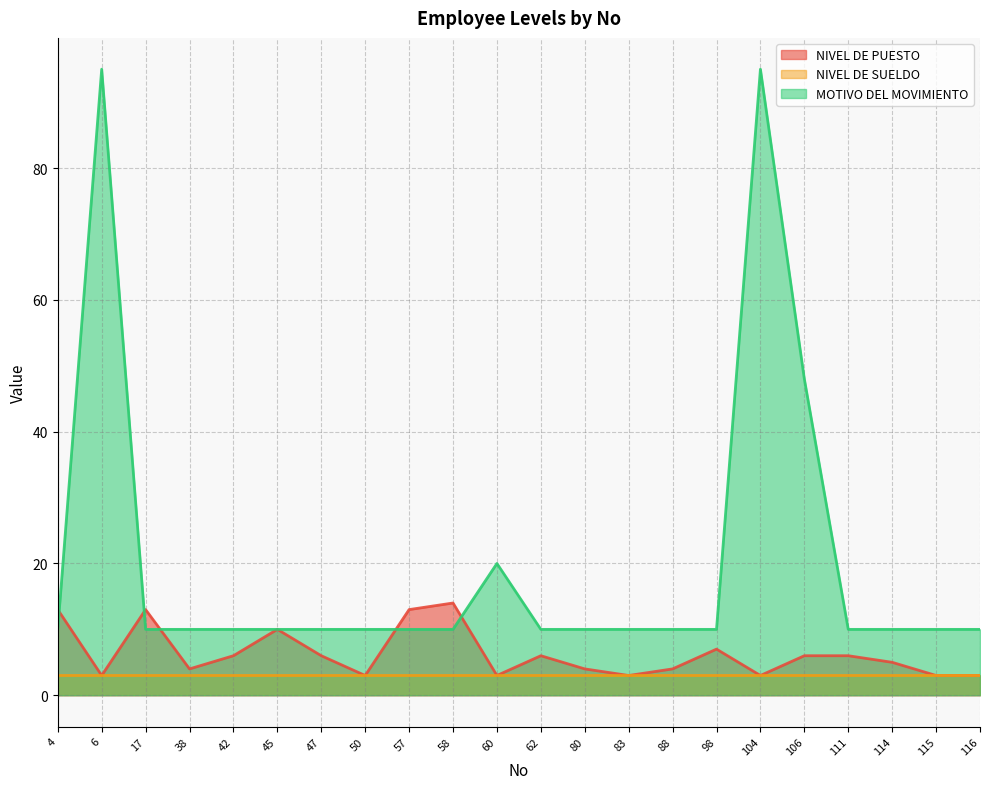

Between 38 and 4, which is larger?

4